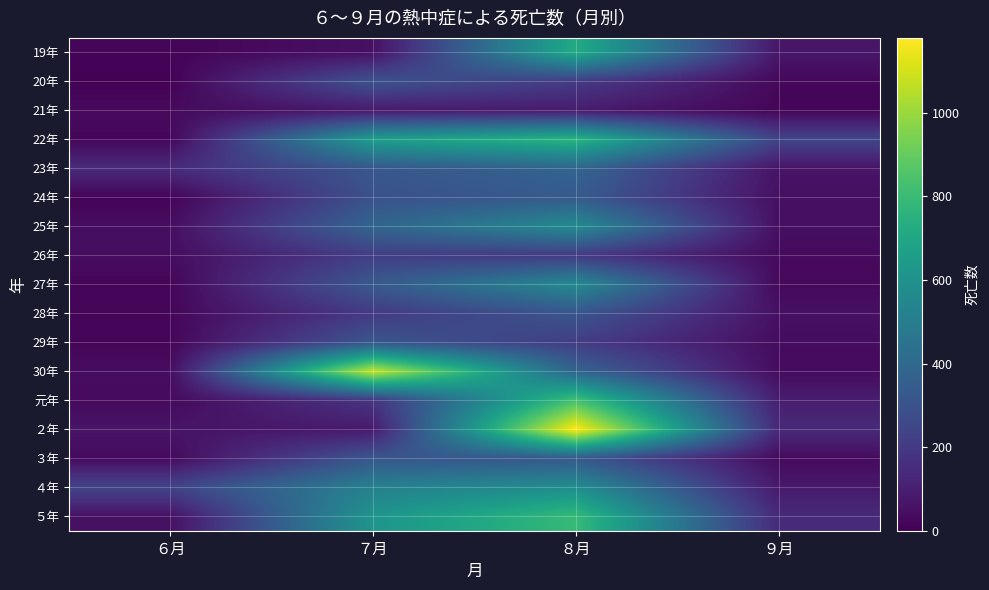

Rank the series by their maximum value, from highest to lowest.

２年, 30年, 元年, ５年, 22年, 19年, ４年, 25年, 27年, 23年, 24年, ３年, 29年, 28年, 20年, 26年, 21年